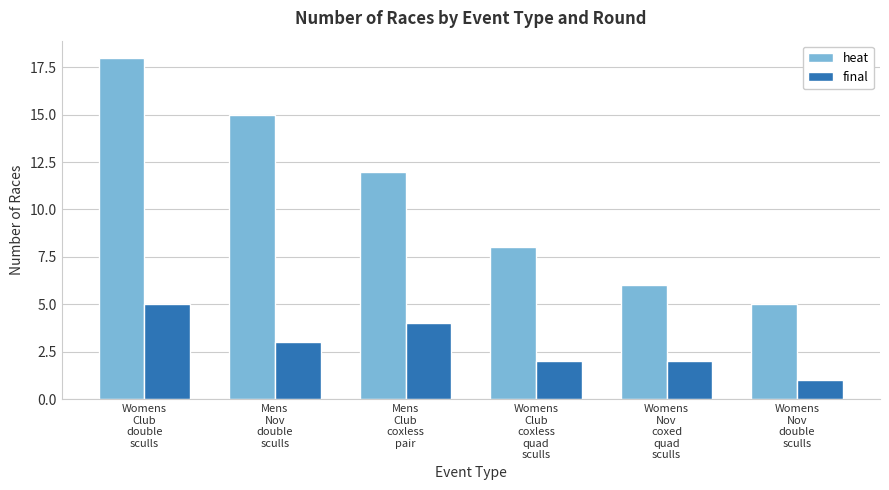

Which series changed the most between Womens
Club
double
sculls and Mens
Club
coxless
pair?

heat